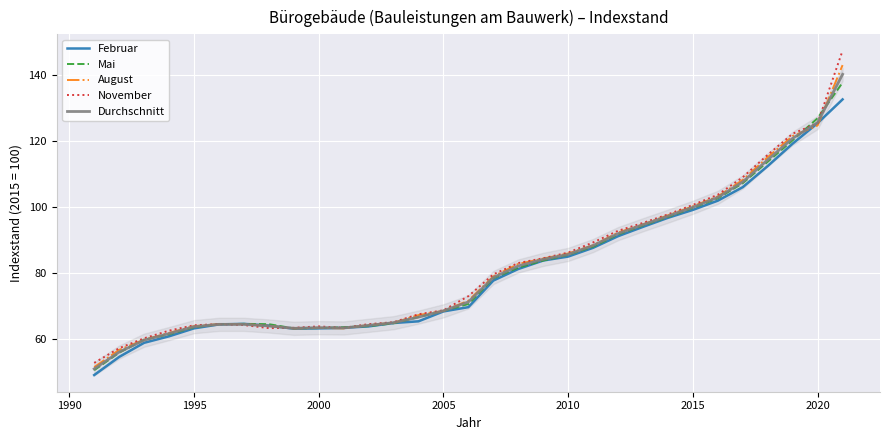

Does the chart display data point markers on the line(s)?

No